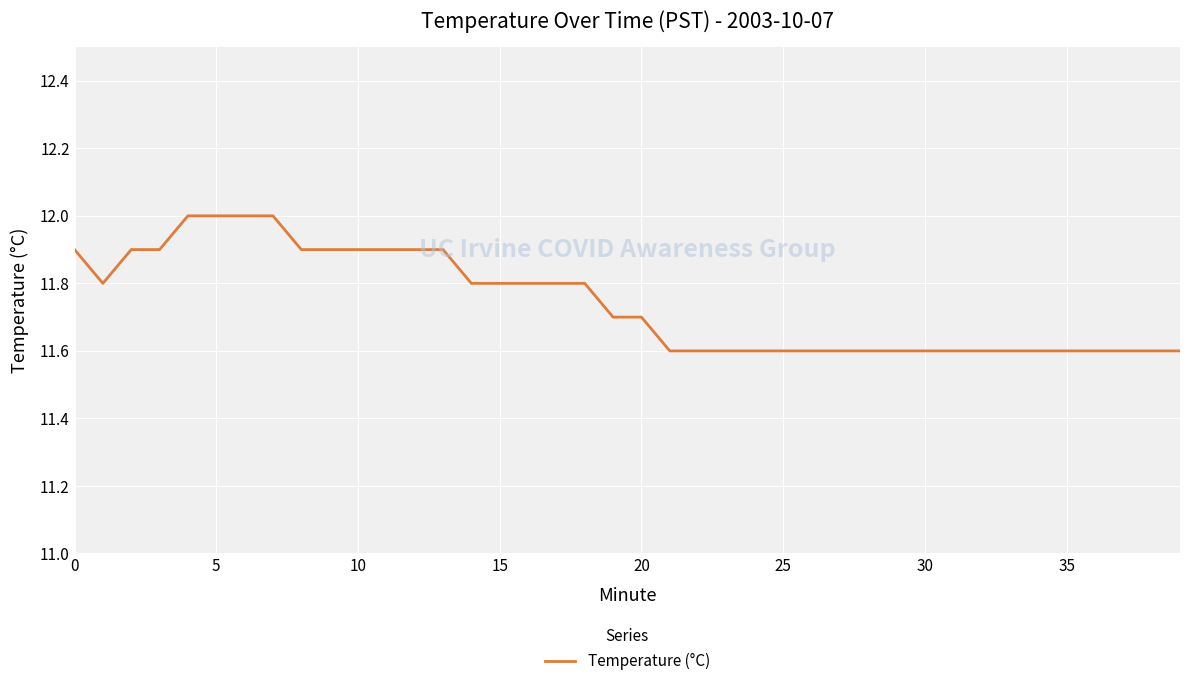

Reading left to right, list all the values displayed in this chart.

11.9	11.8	11.9	11.9	12.0	12.0	12.0	12.0	11.9	11.9	11.9	11.9	11.9	11.9	11.8	11.8	11.8	11.8	11.8	11.7	11.7	11.6	11.6	11.6	11.6	11.6	11.6	11.6	11.6	11.6	11.6	11.6	11.6	11.6	11.6	11.6	11.6	11.6	11.6	11.6